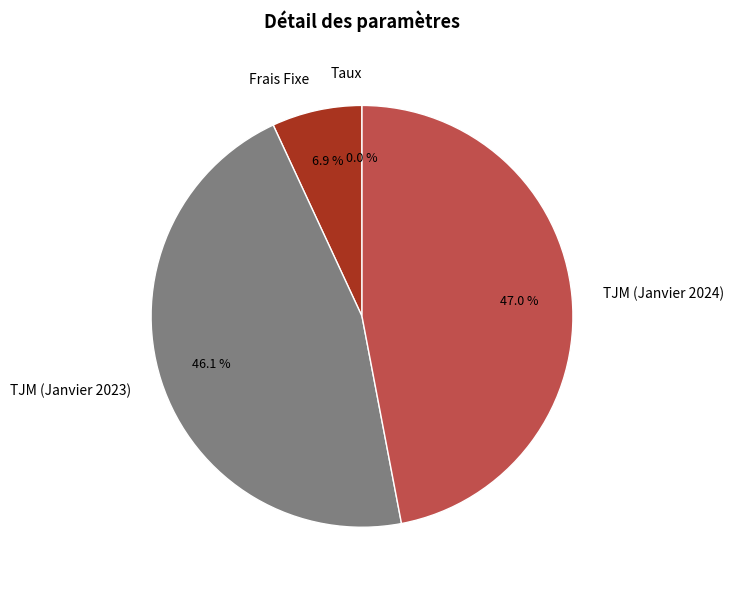

To the nearest percent, what percentage of the pie is TJM (Janvier 2024)?

47%